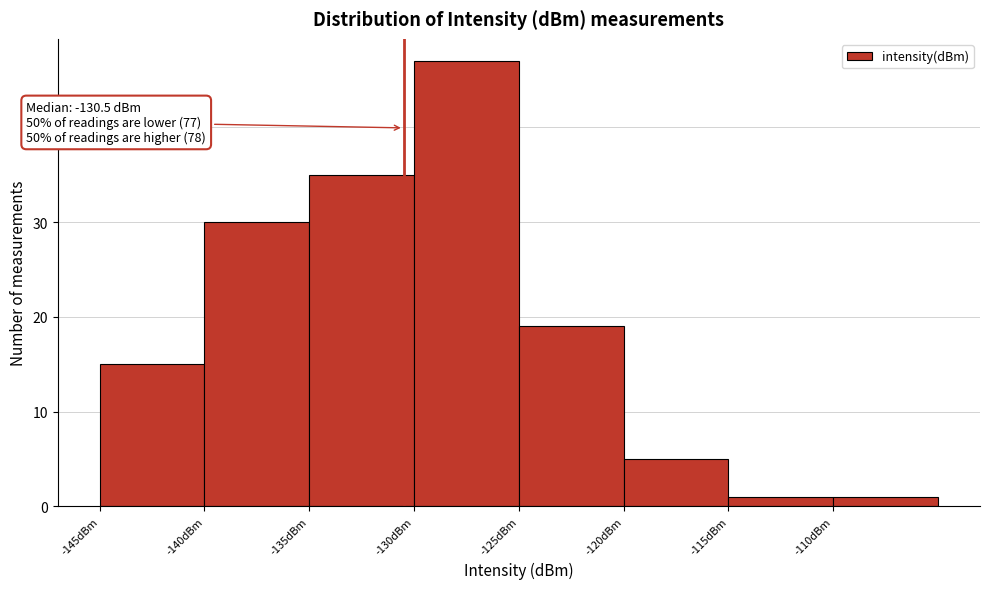

Which range on the x-axis has the tallest bar?

-130 to -125